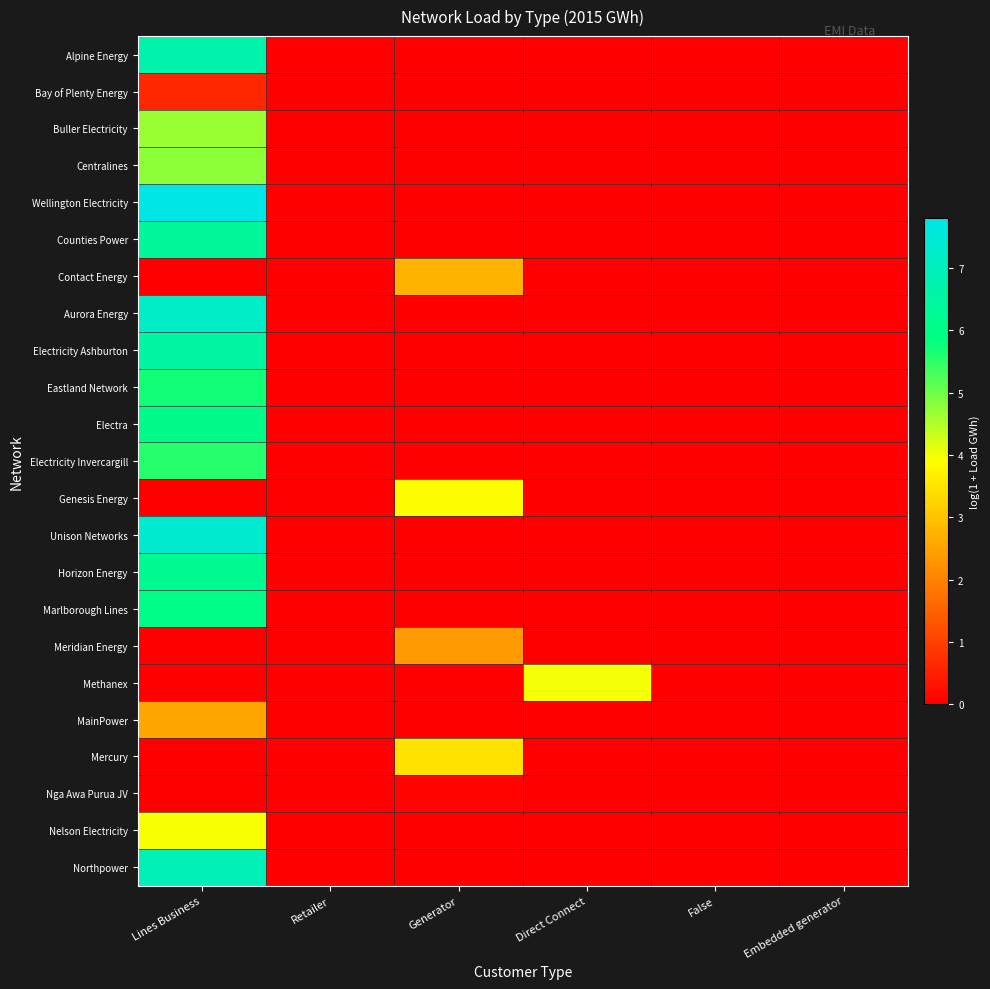

Rank the series at False from highest to lowest value.

Alpine Energy, Bay of Plenty Energy, Buller Electricity, Centralines, Wellington Electricity, Counties Power, Contact Energy, Aurora Energy, Electricity Ashburton, Eastland Network, Electra, Electricity Invercargill, Genesis Energy, Unison Networks, Horizon Energy, Marlborough Lines, Meridian Energy, Methanex, MainPower, Mercury, Nga Awa Purua JV, Nelson Electricity, Northpower